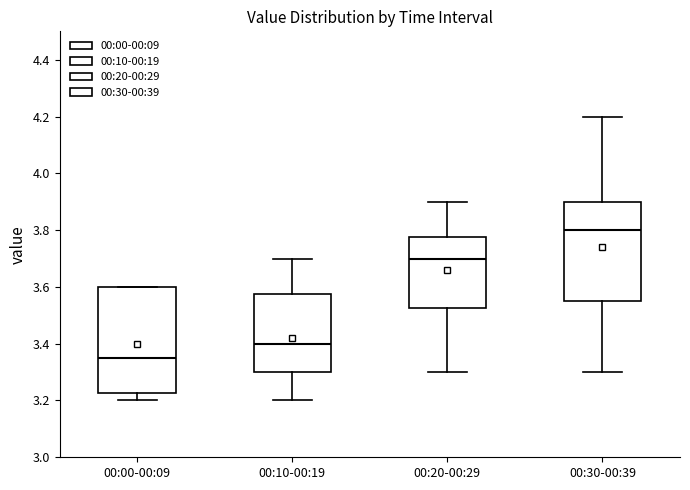

Comparing the boxes themselves (not the whiskers), which one is the tallest?

00:00-00:09